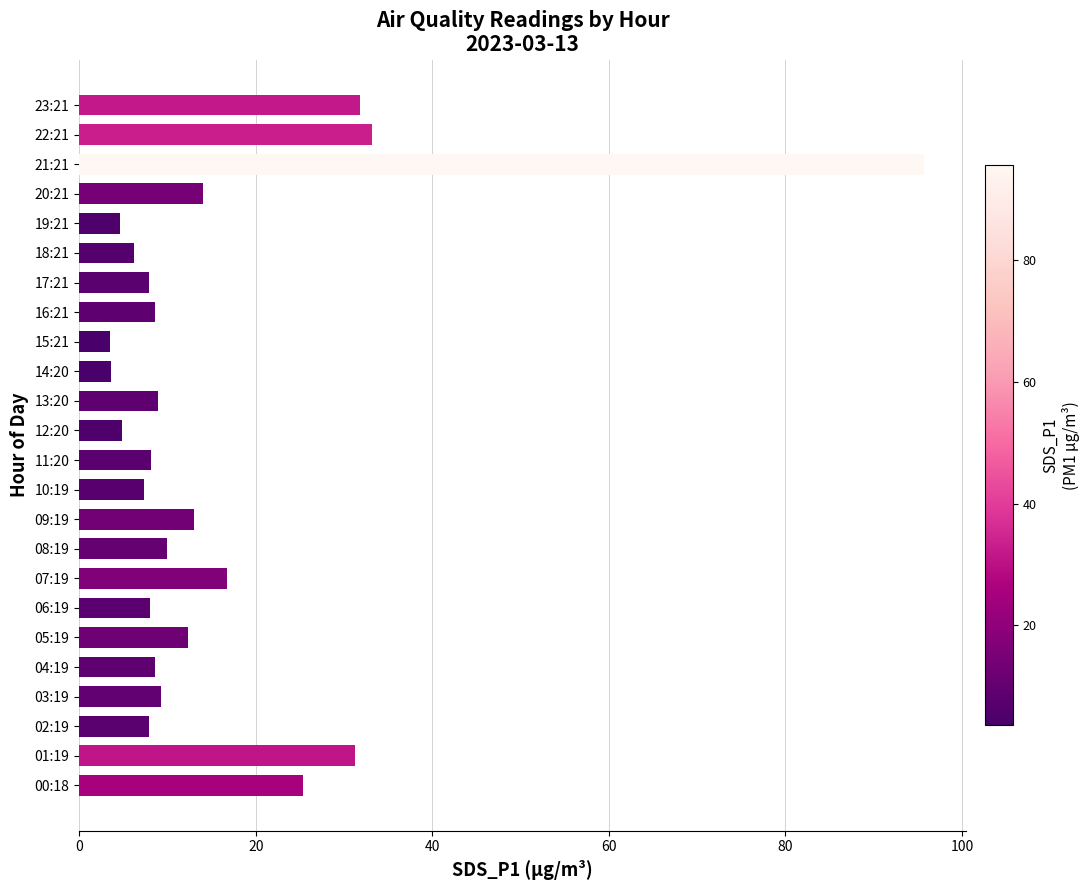

What is the sum of the values at 04:19 and 21:21?

104.3